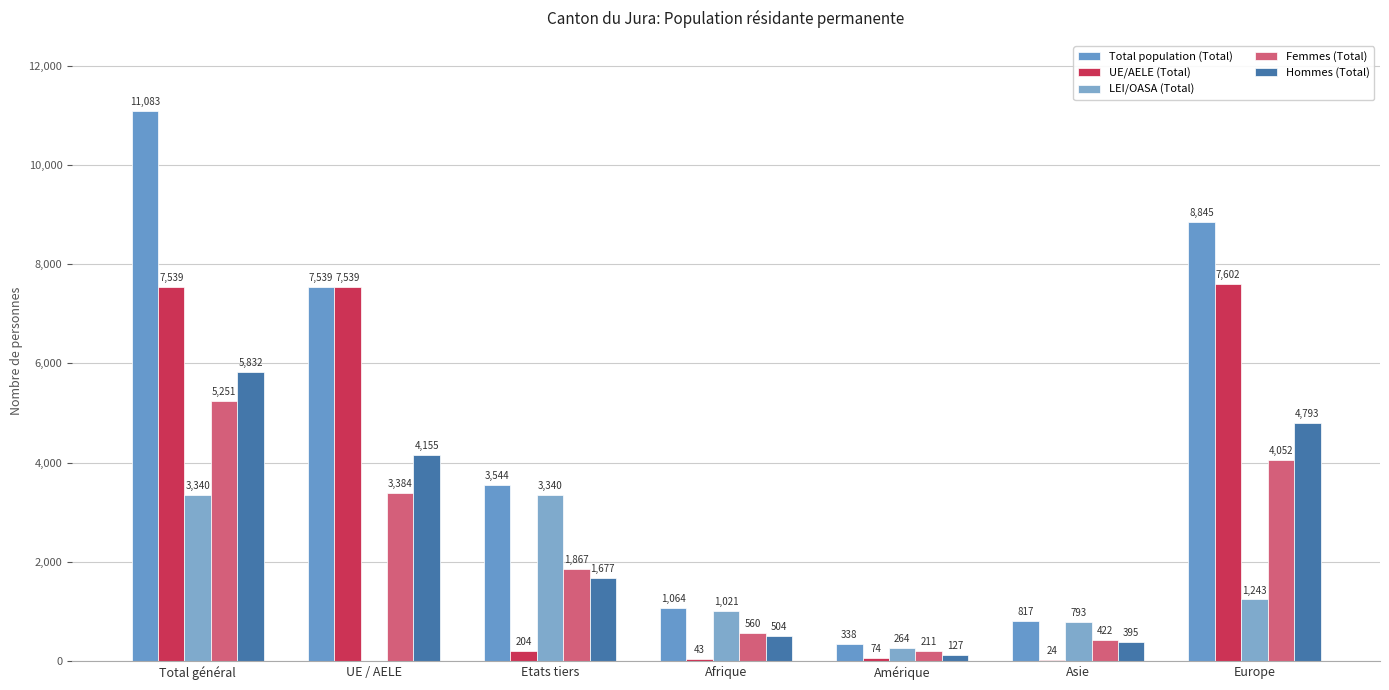

The LEI/OASA (Total) series shows 0 at UE / AELE. True or false?

True